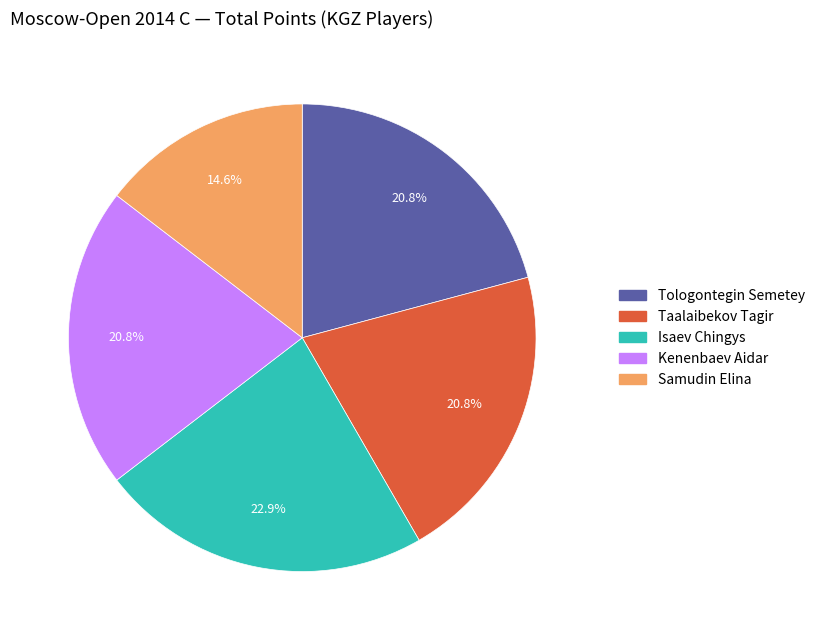

To the nearest percent, what is the combined percentage of Samudin Elina and Kenenbaev Aidar?

35%